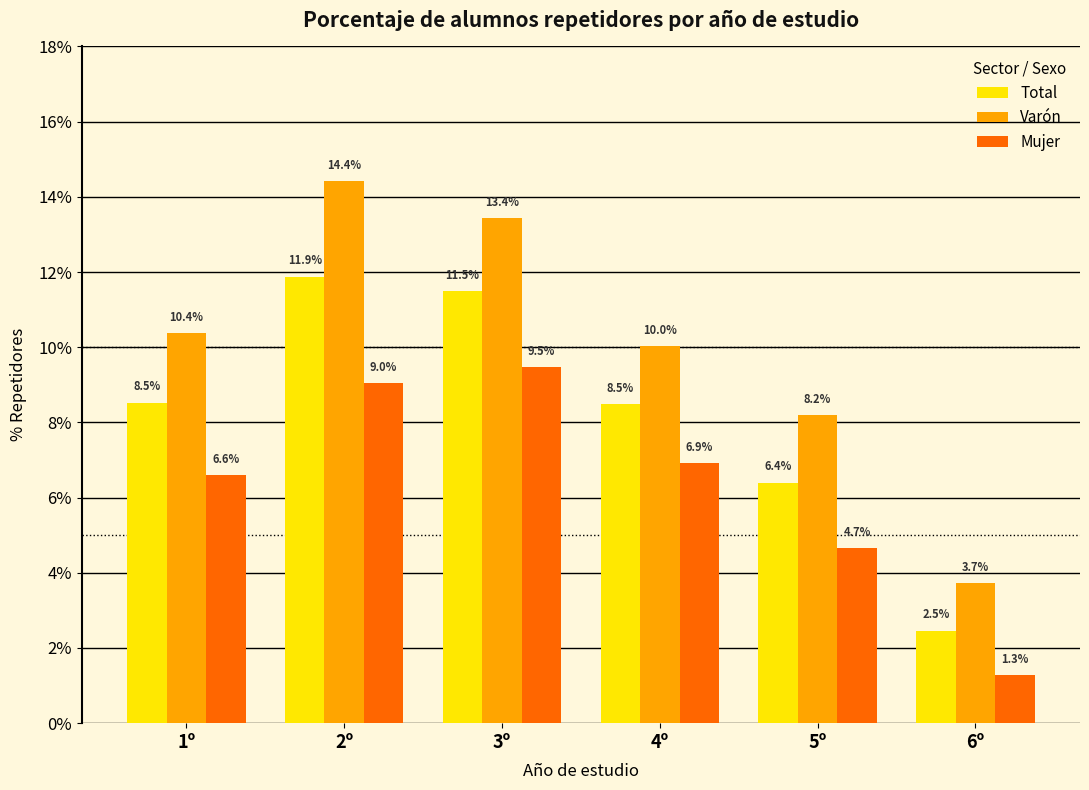

What is the difference between the maximum and minimum values in the Varón series?

10.7